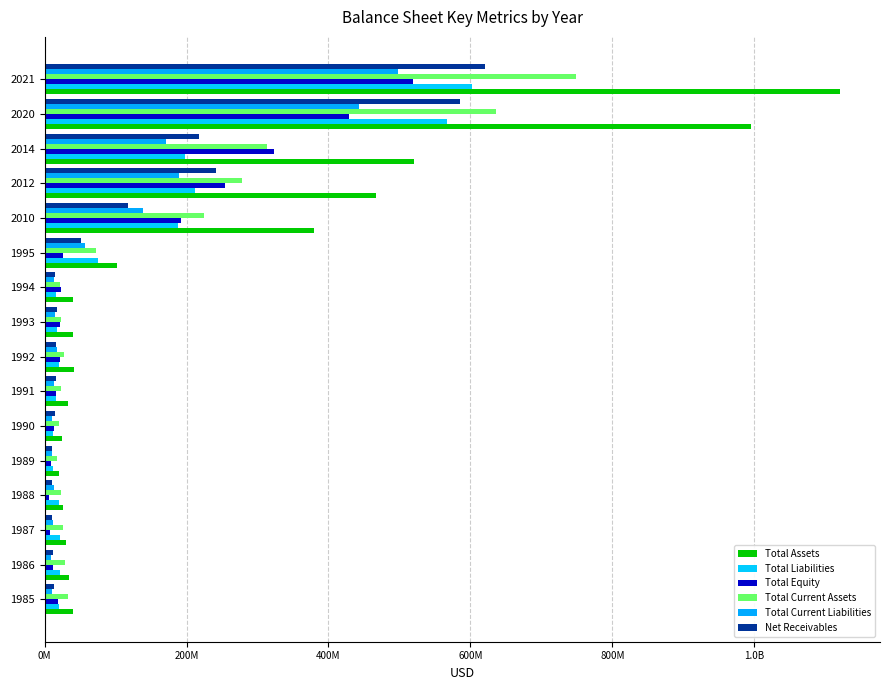

At how many categories does at least one series exceed 231742909?

5